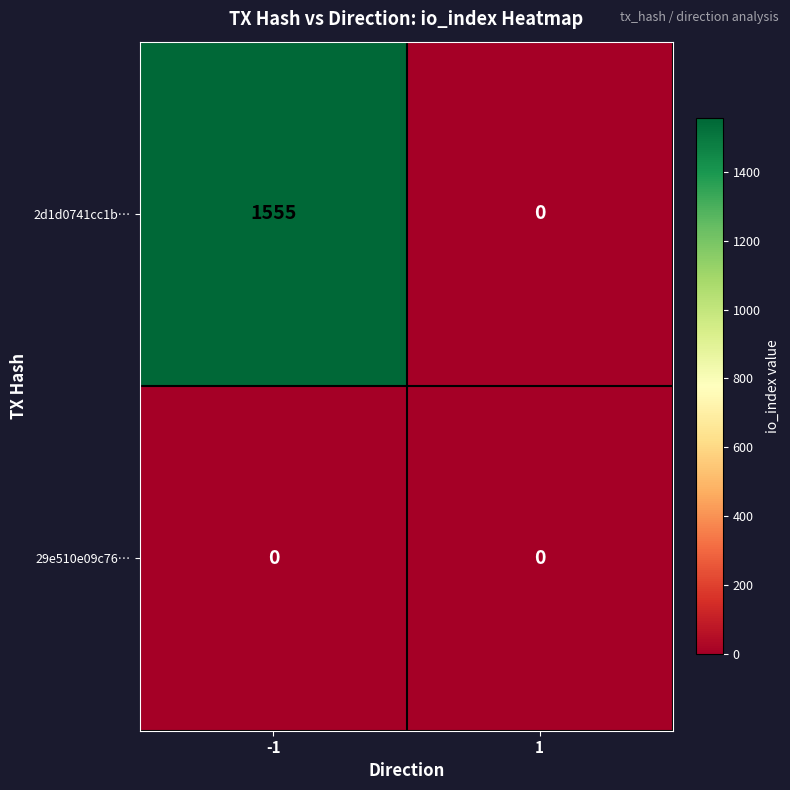

What is the approximate value of 2d1d0741cc1b… at -1, to the nearest 100?

1600